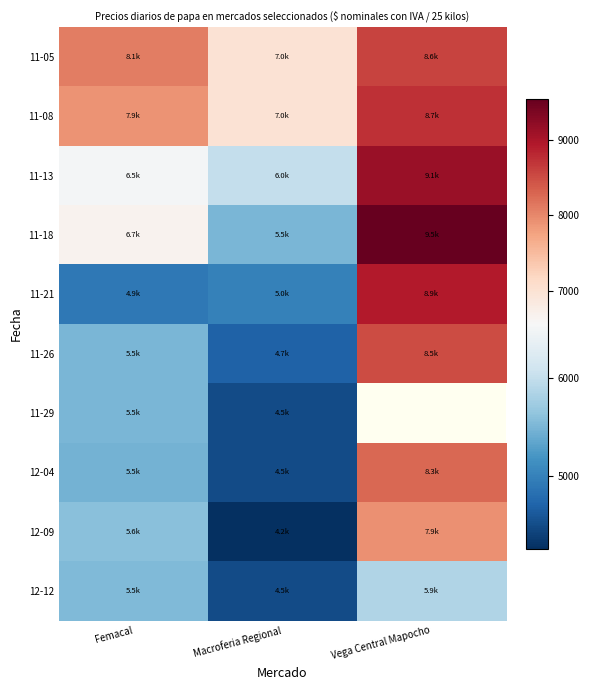

Where does the 11-18 series first go above 6663?

Vega Central Mapocho